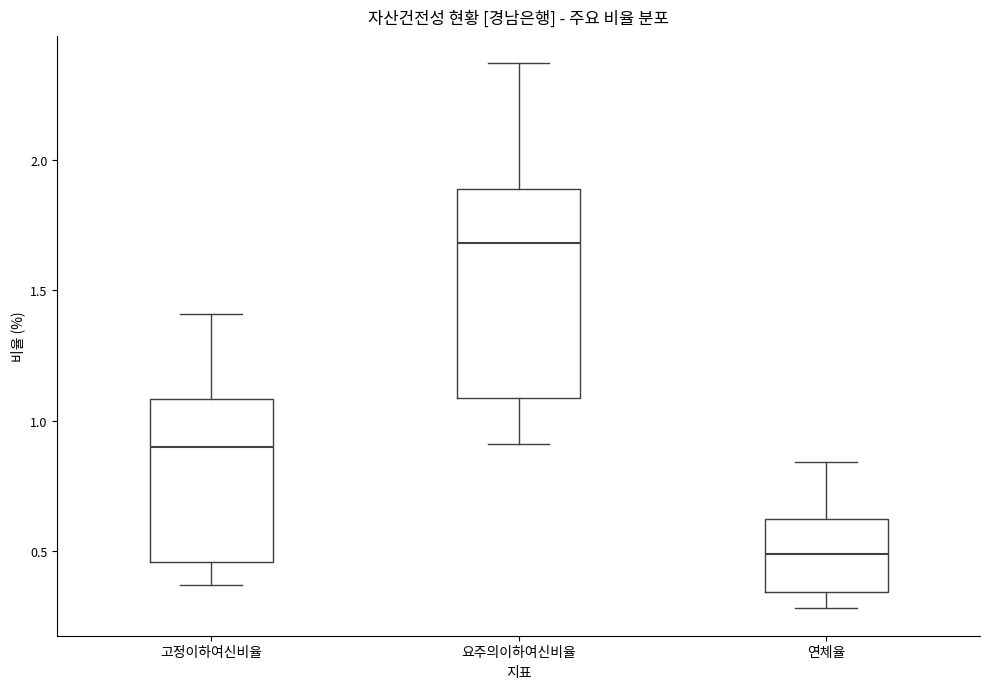

Where does the lower whisker of the box for 연체율 end on the y-axis? The values are not printed on the chart, so give them approximately, as read against the axis.

0.30